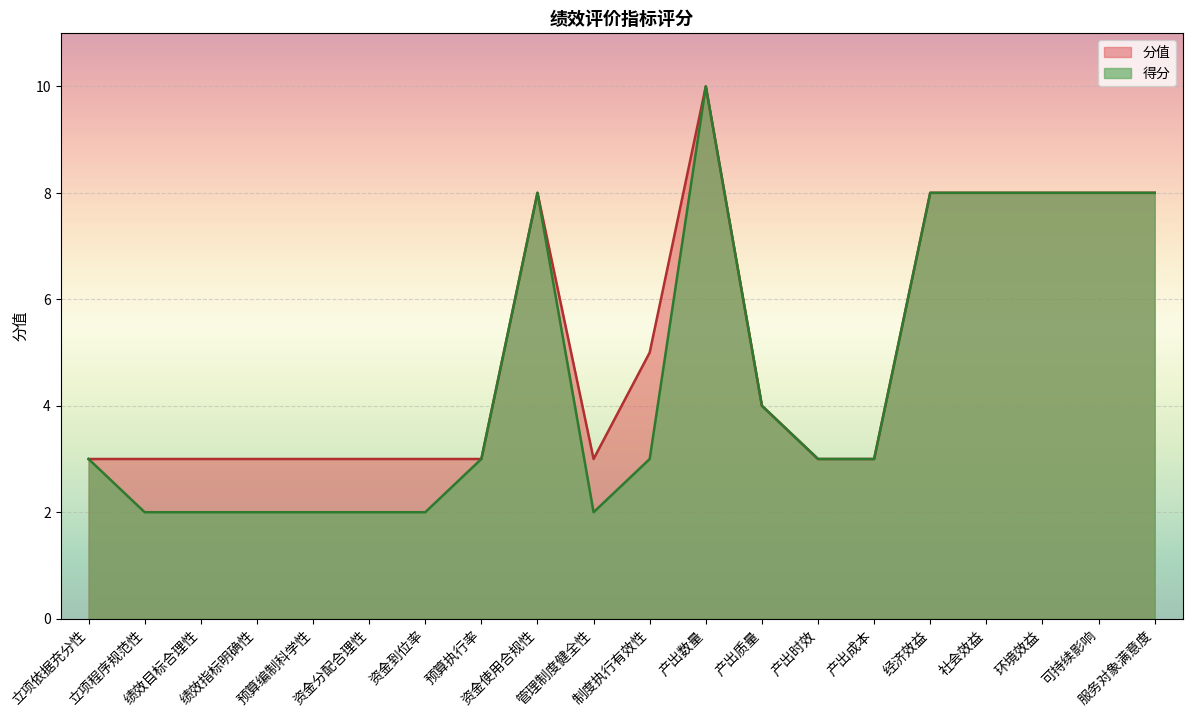

What is the label of the 17th point from the right?

绩效指标明确性